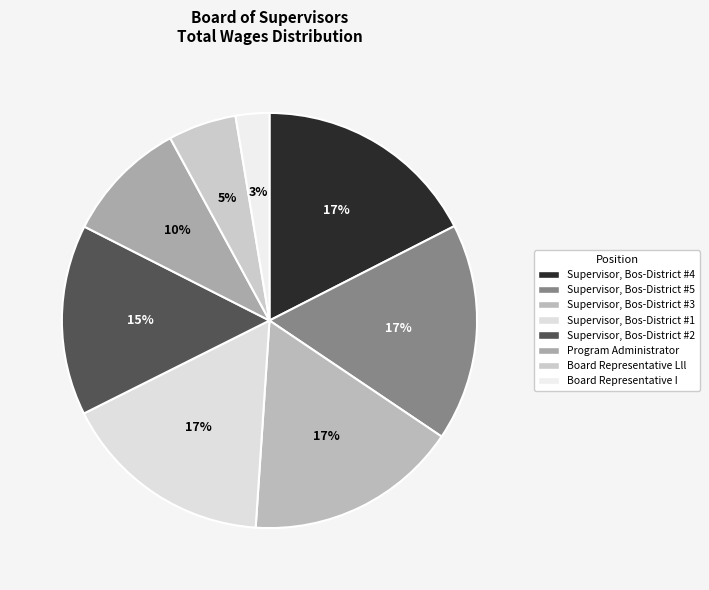

To the nearest percent, what is the average slice percentage?

12%